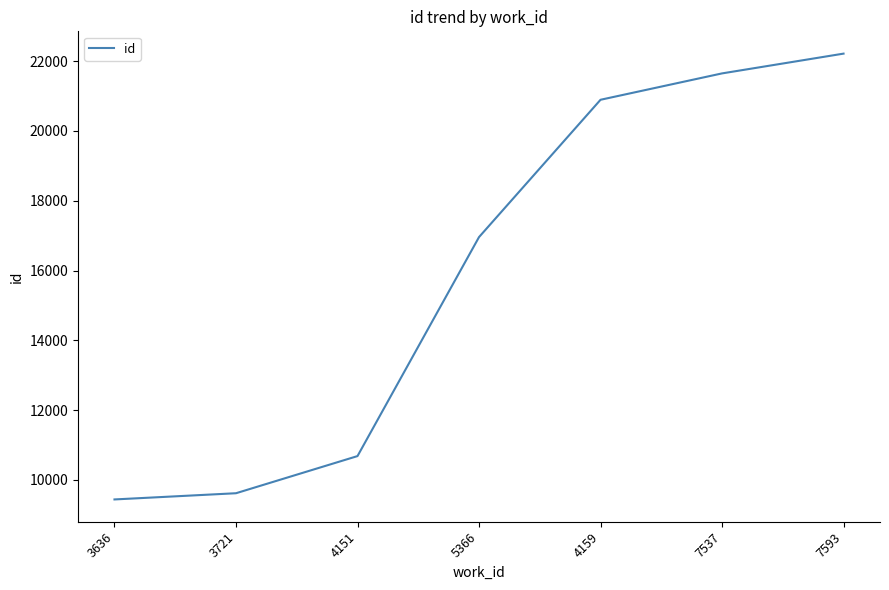

True or false: the data has more than 1 interior local peaks.

False